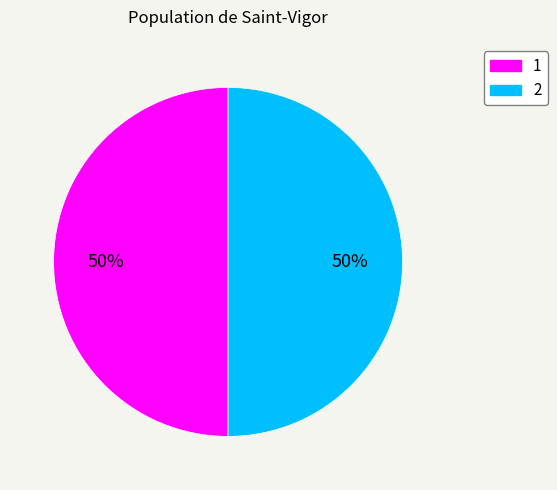

Approximately how many times larger is the value at 1 compared to 2?

1.0